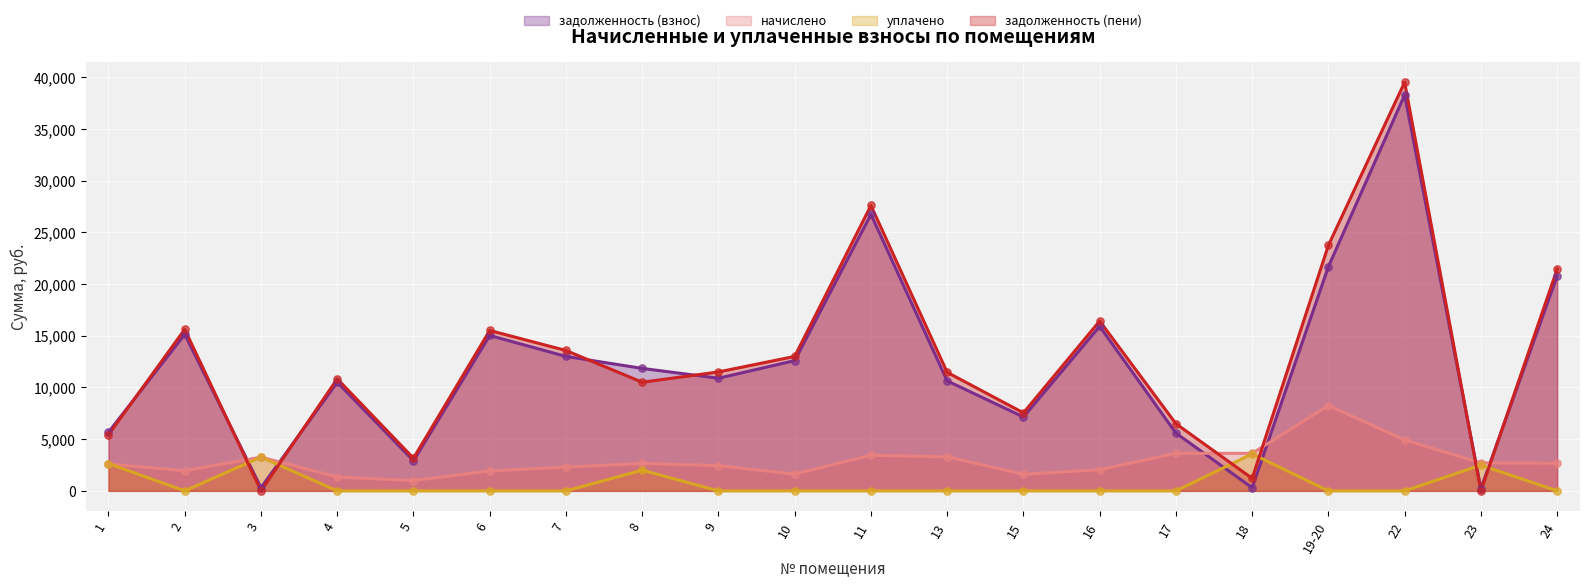

At how many categories does at least one series exceed 11133?

12